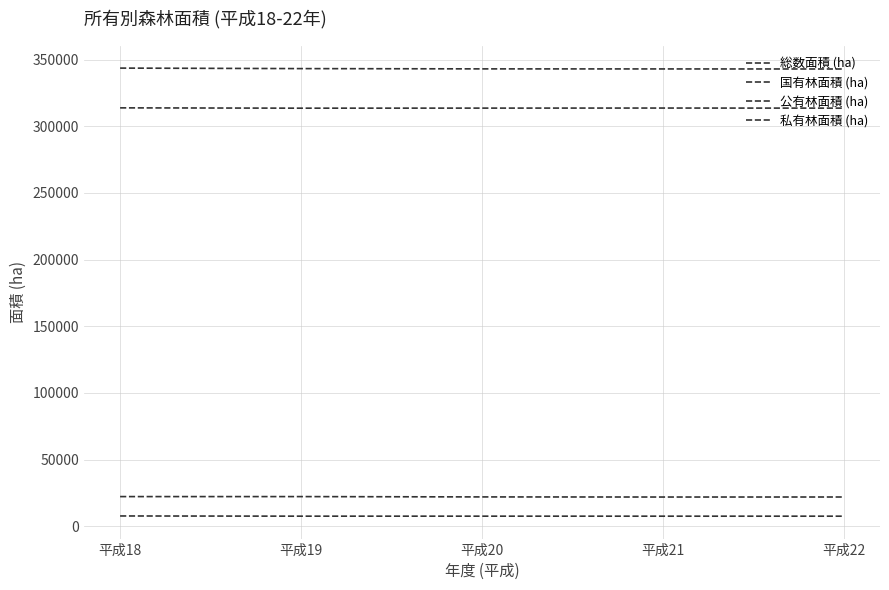

How many lines are shown in the chart?

4